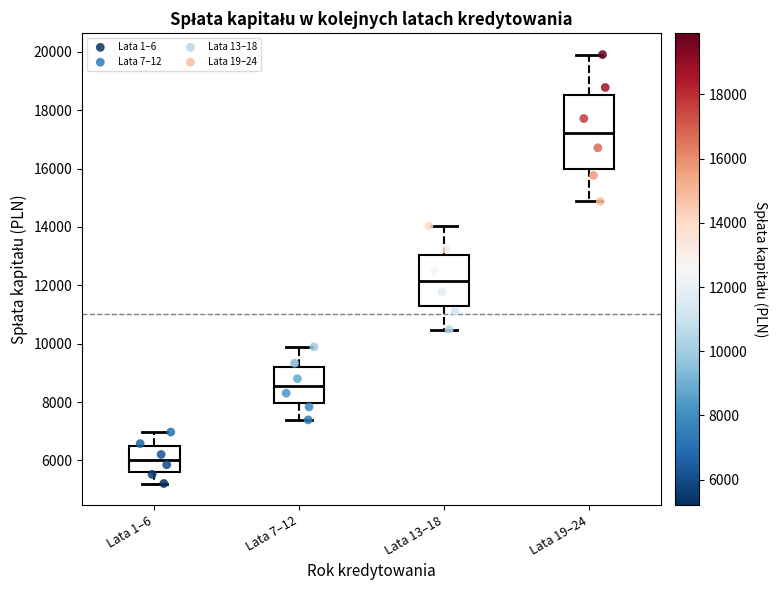

Which box's median line is the lowest?

Lata 1–6